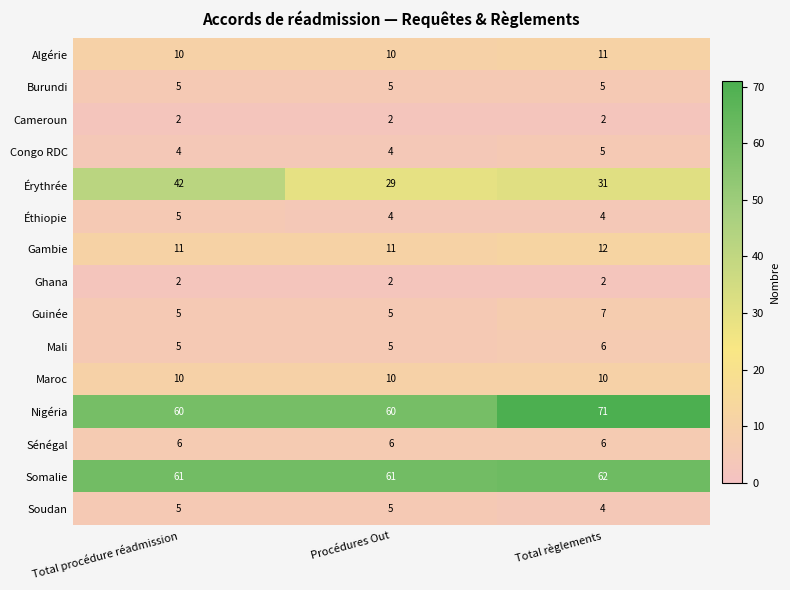

True or false: Burundi has a value of 5 at Total règlements.

True